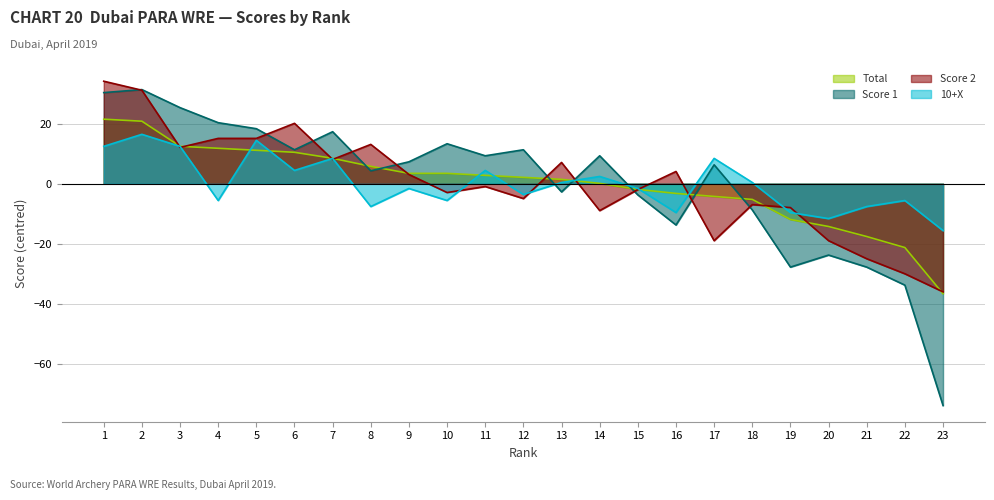

At which category is the sum across all series the highest?

2